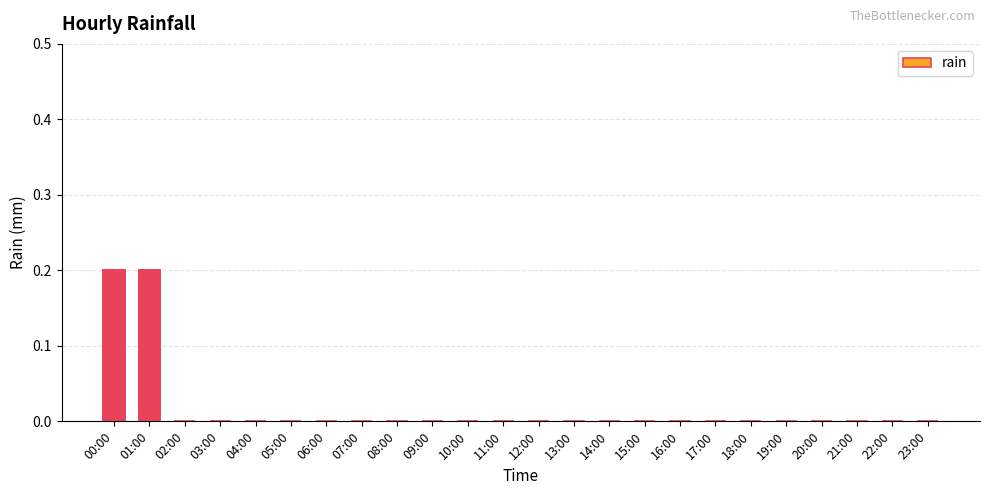

How many values are above zero?

2